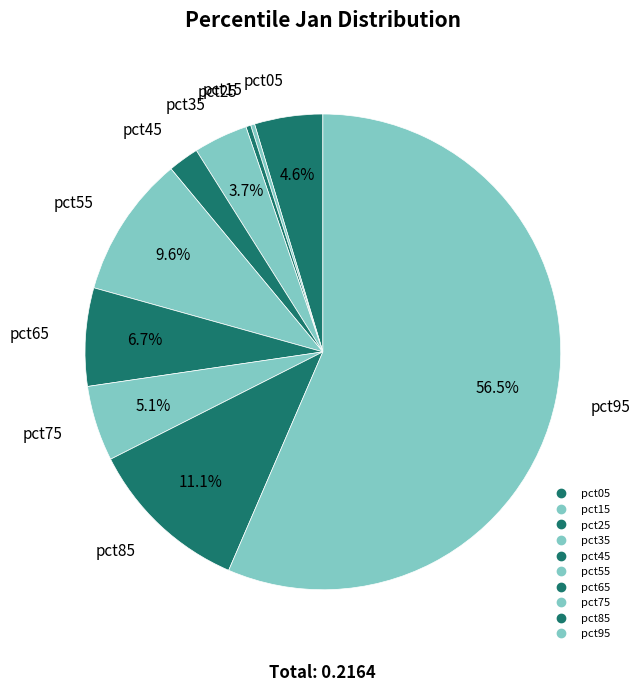

Combined, what portion of the pie is pct95 and pct45?

58.6%